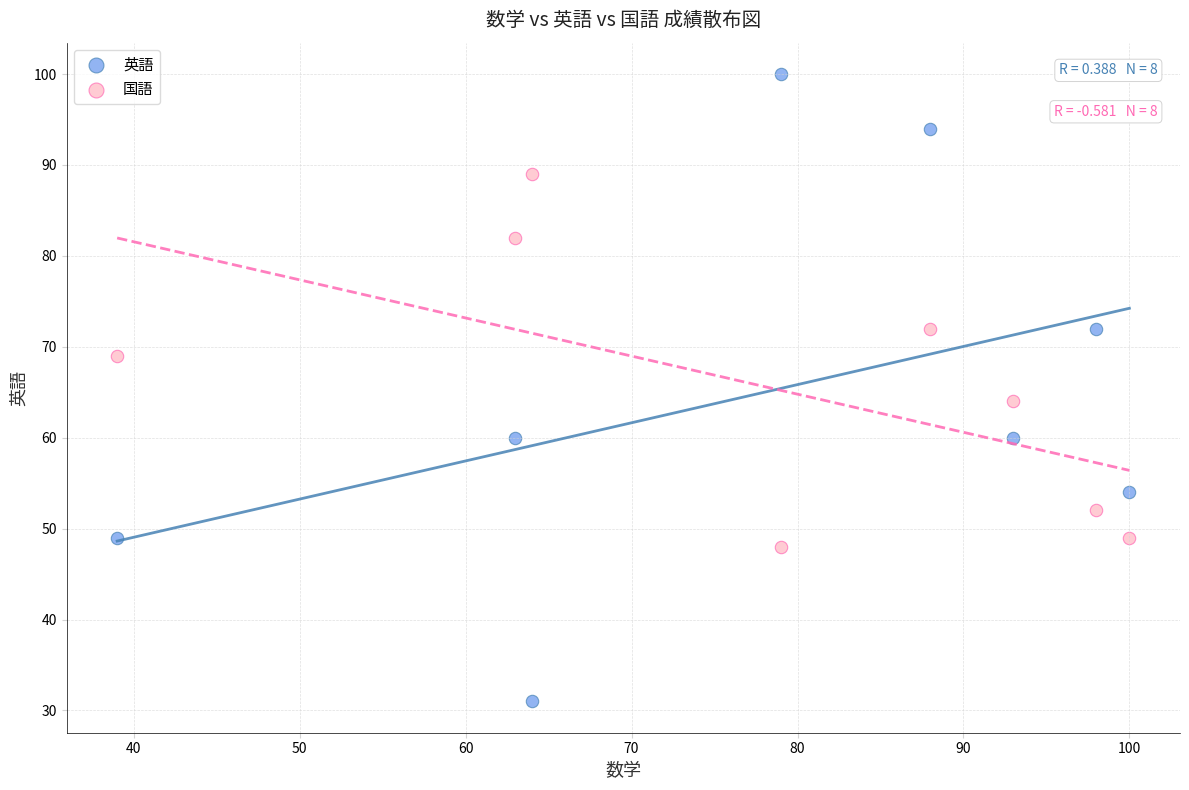

Which series reaches the maximum Y coordinate?

英語